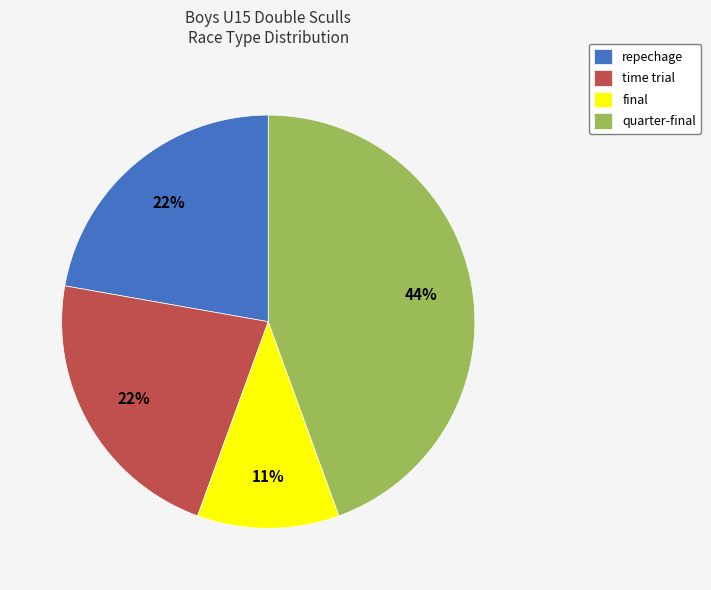

Is the sum of quarter-final and time trial greater than half?

Yes